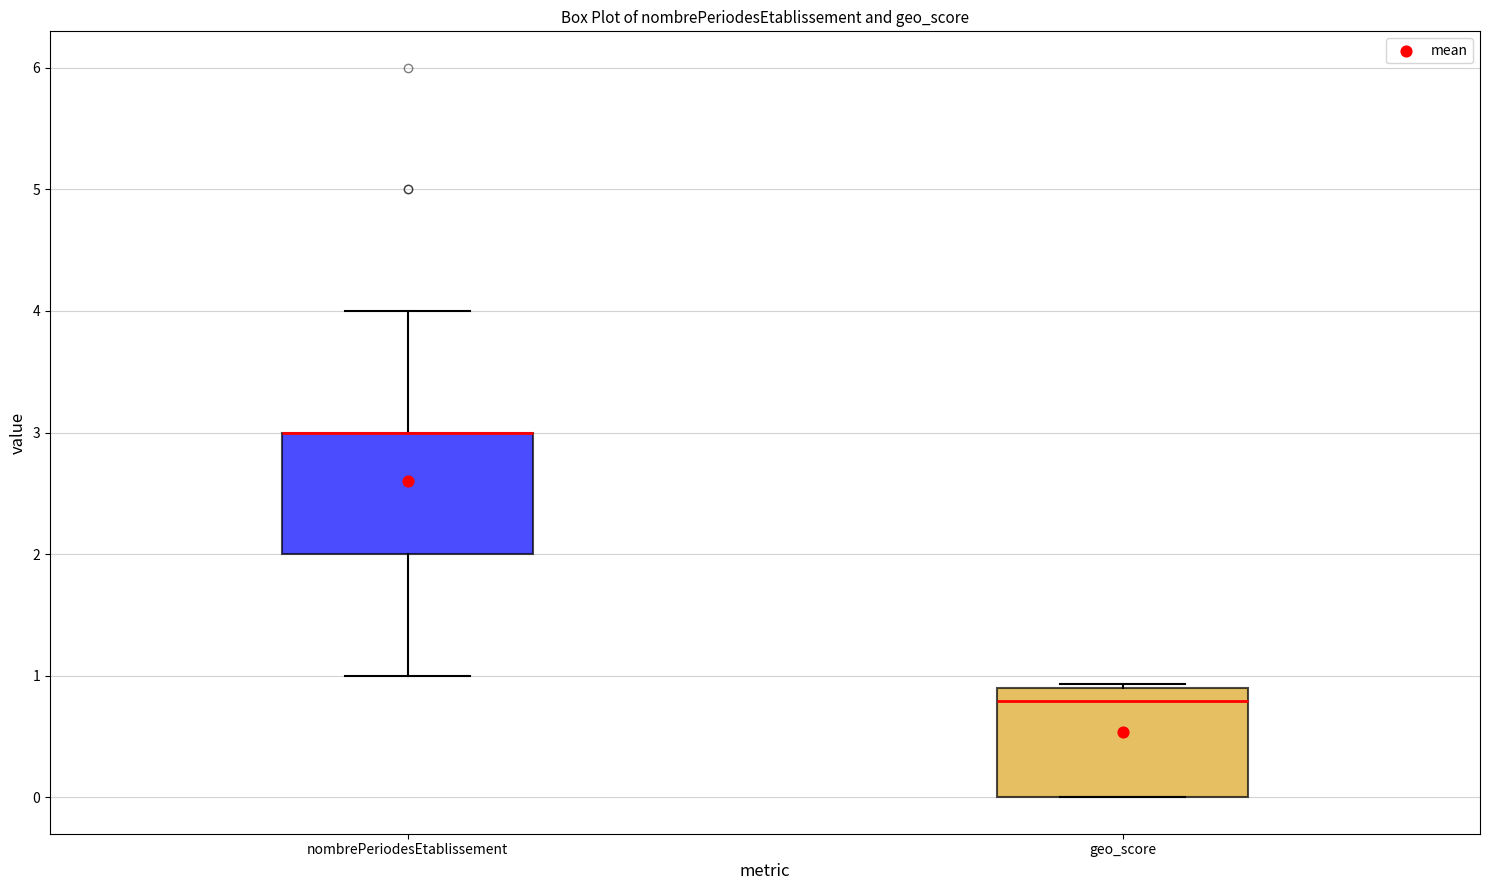

Reading left to right, transcribe this box plot: for each box, give where its median line is, the range the box spans, and where its two whiskers end, as read against the y-axis. The values are not printed on the chart, so give them approximately, as read against the axis.

nombrePeriodesEtablissement: median 3.0 (drawn on the box's upper edge), box 2.0 to 3.0, whiskers 1.0 to 4.0
geo_score: median 0.8, box 0.0 to 0.9, whiskers 0.0 to 0.9 (just above the box's upper edge)